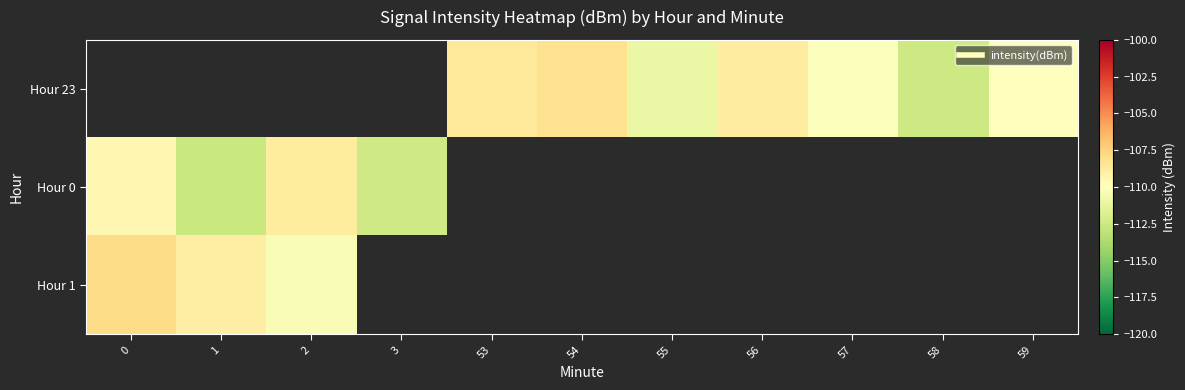

What is the difference between the Hour 0 values at 3 and 1?

0.2